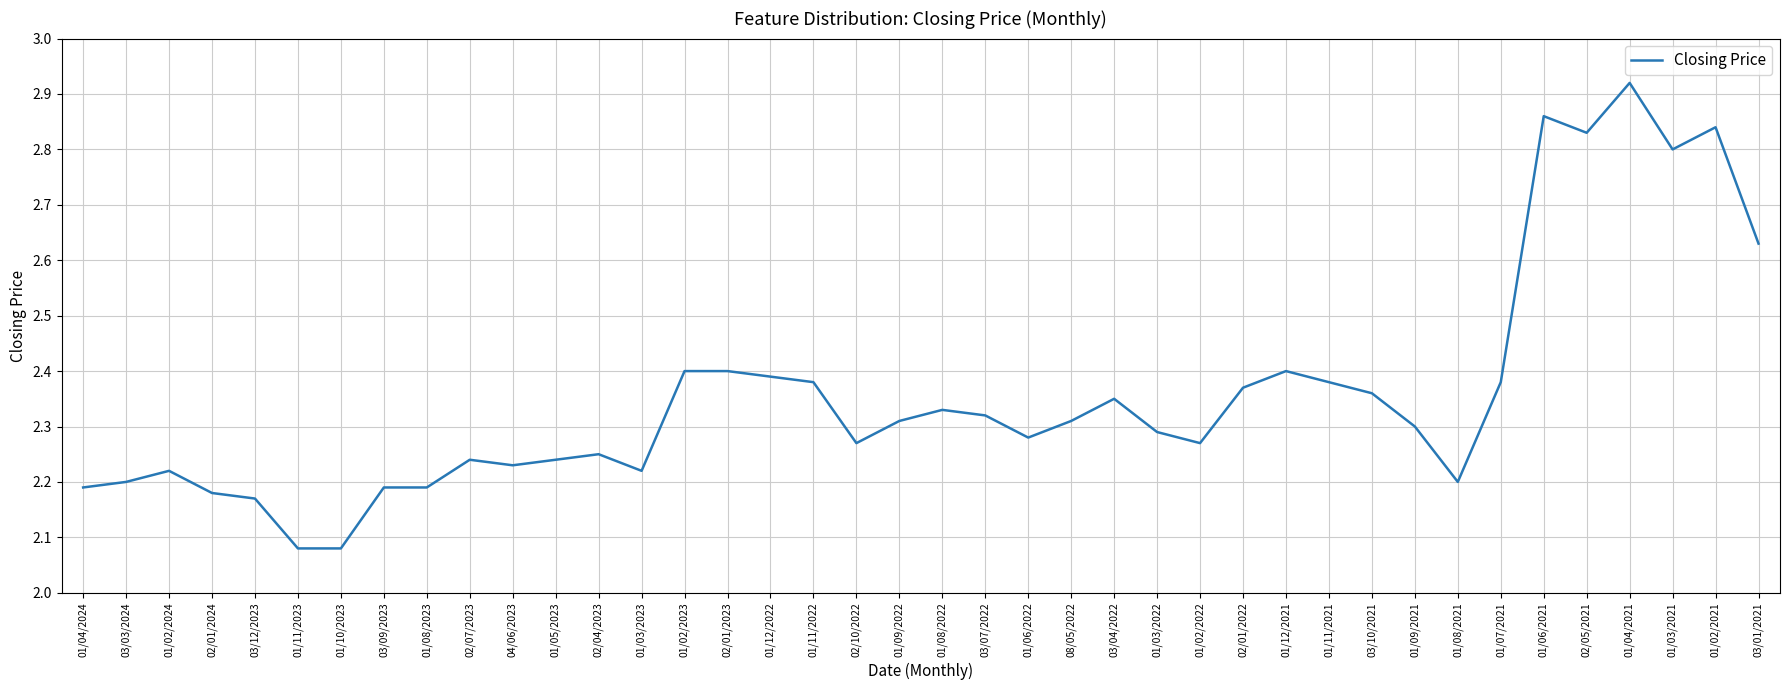

Which has a higher value, 01/02/2021 or 03/01/2021?

01/02/2021